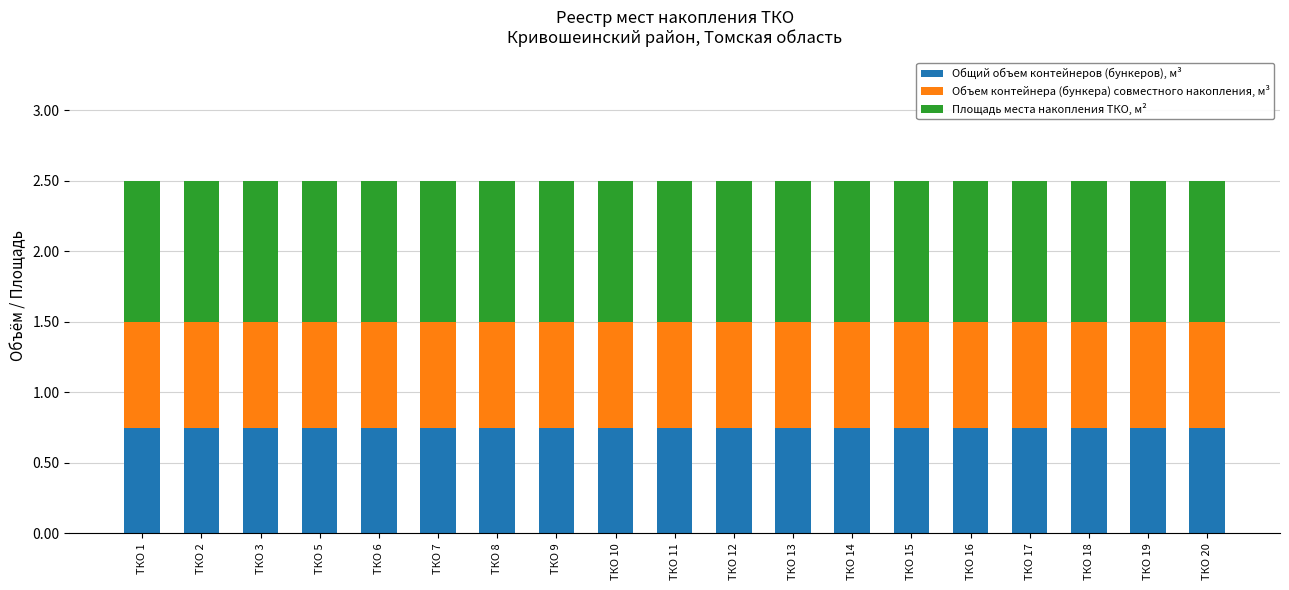

What is the total value across all series at ТКО 14?

2.5